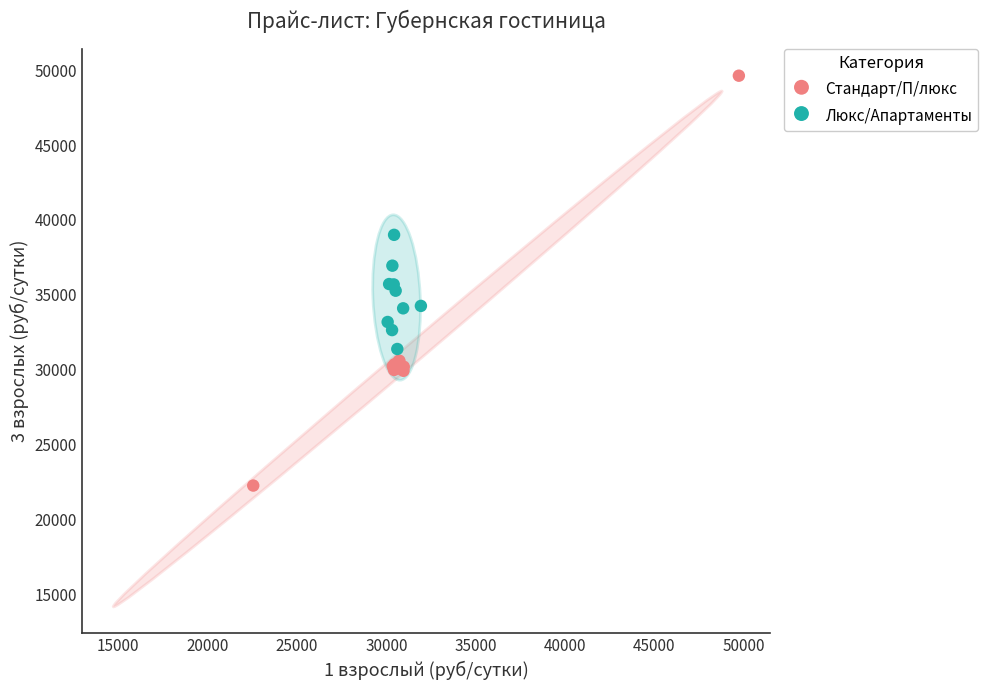

Which series contains the lowest Y value?

Стандарт/П/люкс